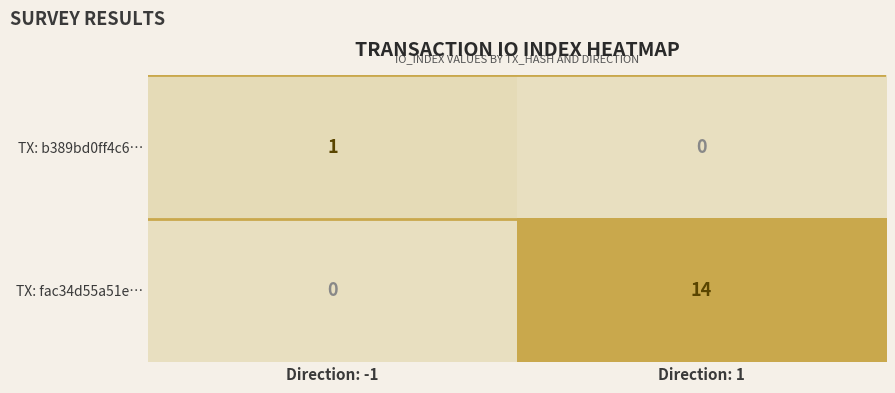

At how many categories does at least one series exceed 8?

1